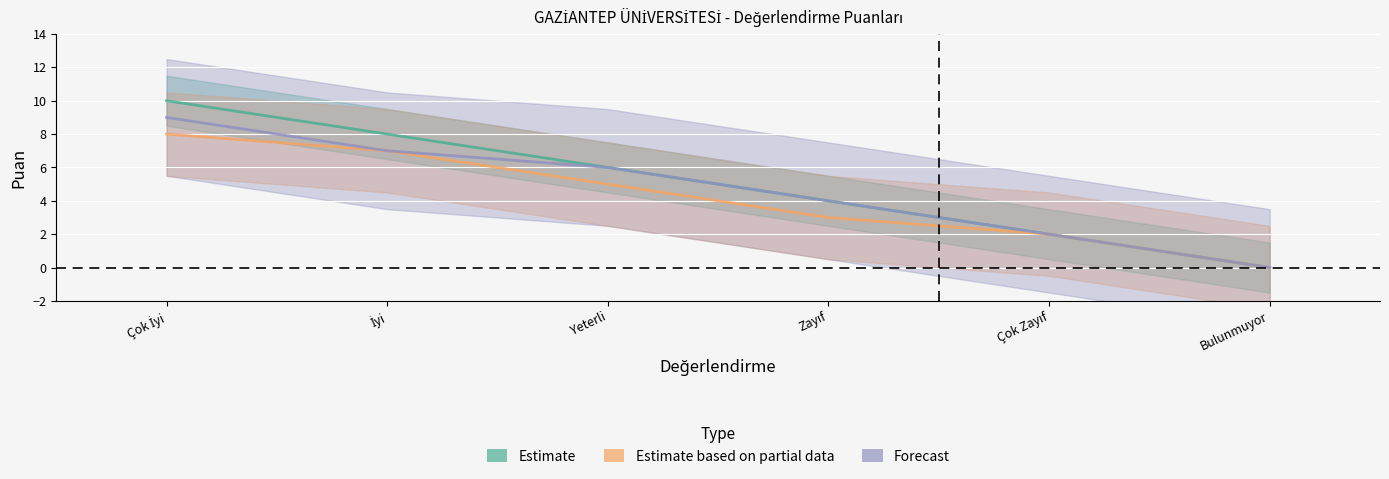

True or false: Estimate based on partial data and Estimate cross at least once.

False